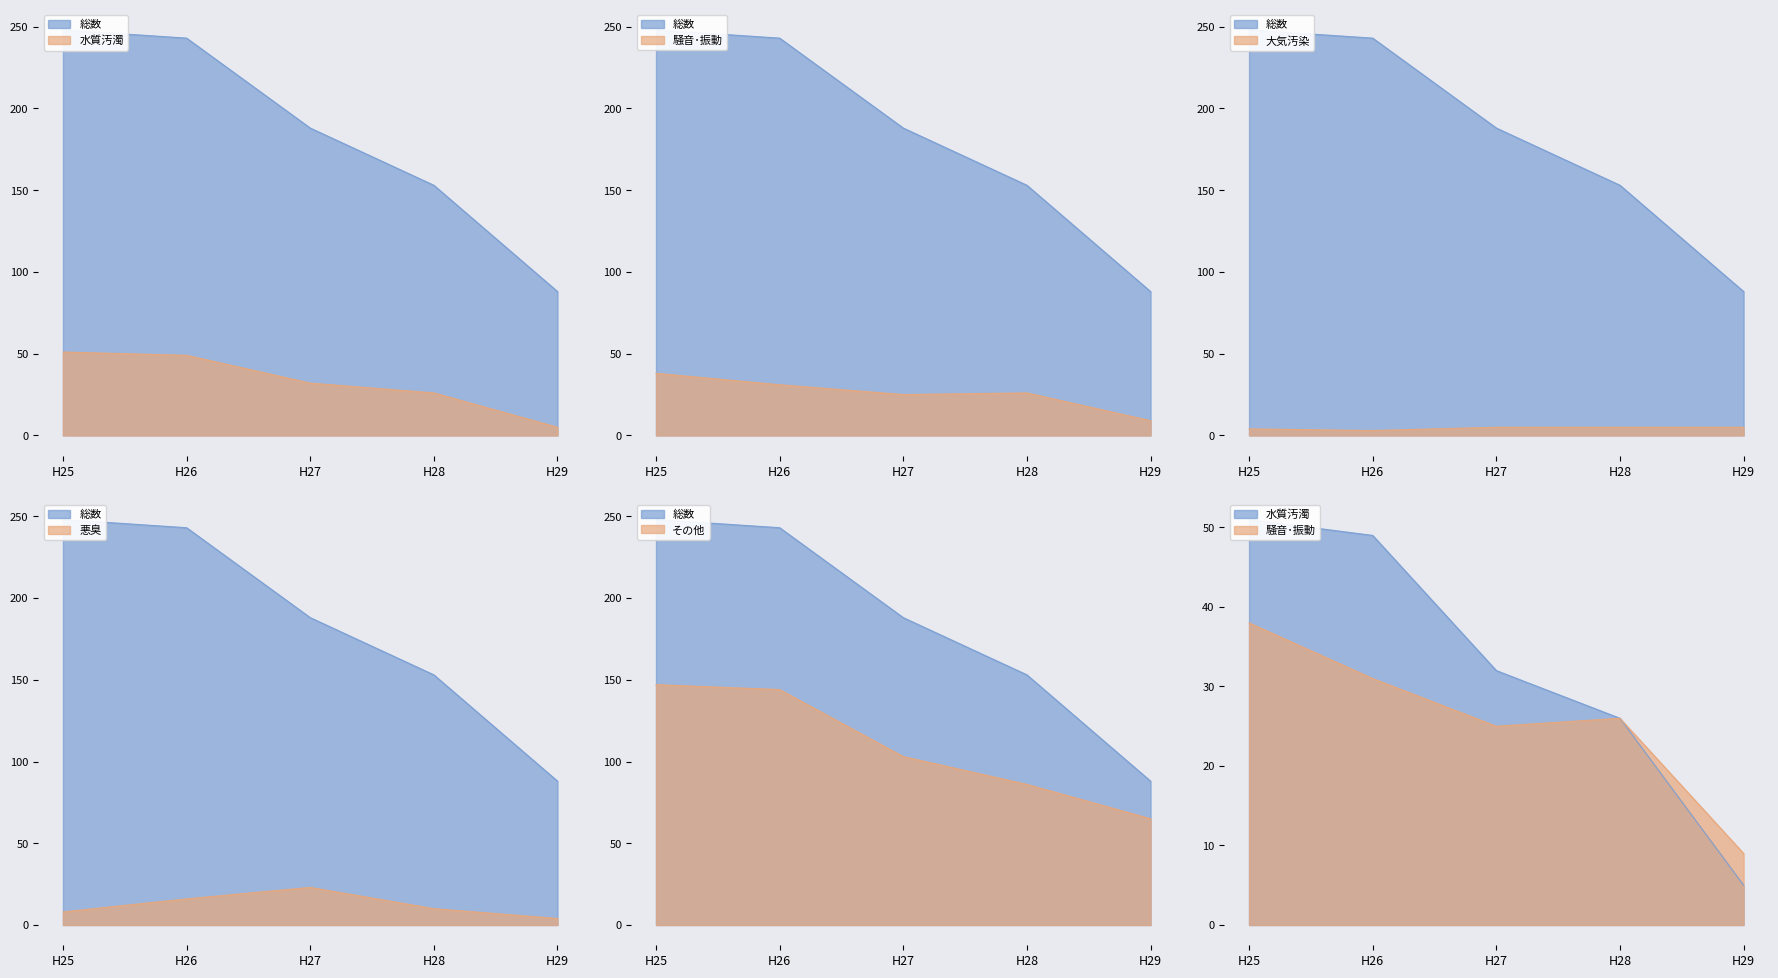

Is it true that 大気汚染 equals 4 at H25?

True